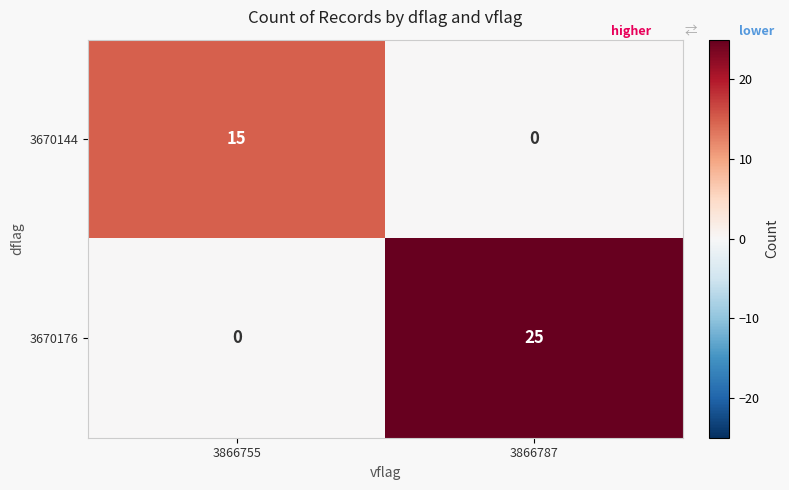

Which series has the widest spread of values?

3670176